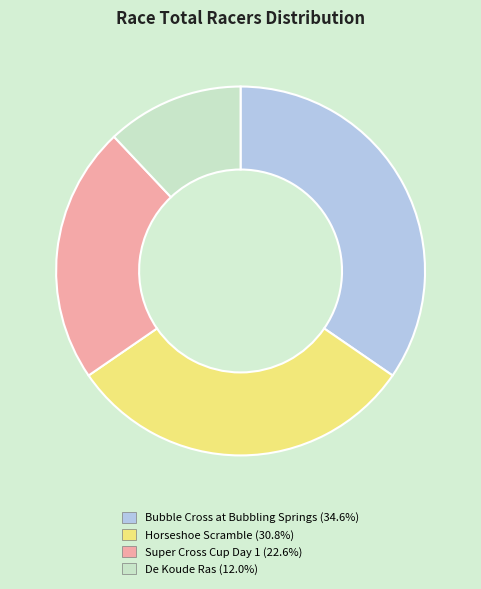

Does any single category account for the majority?

No